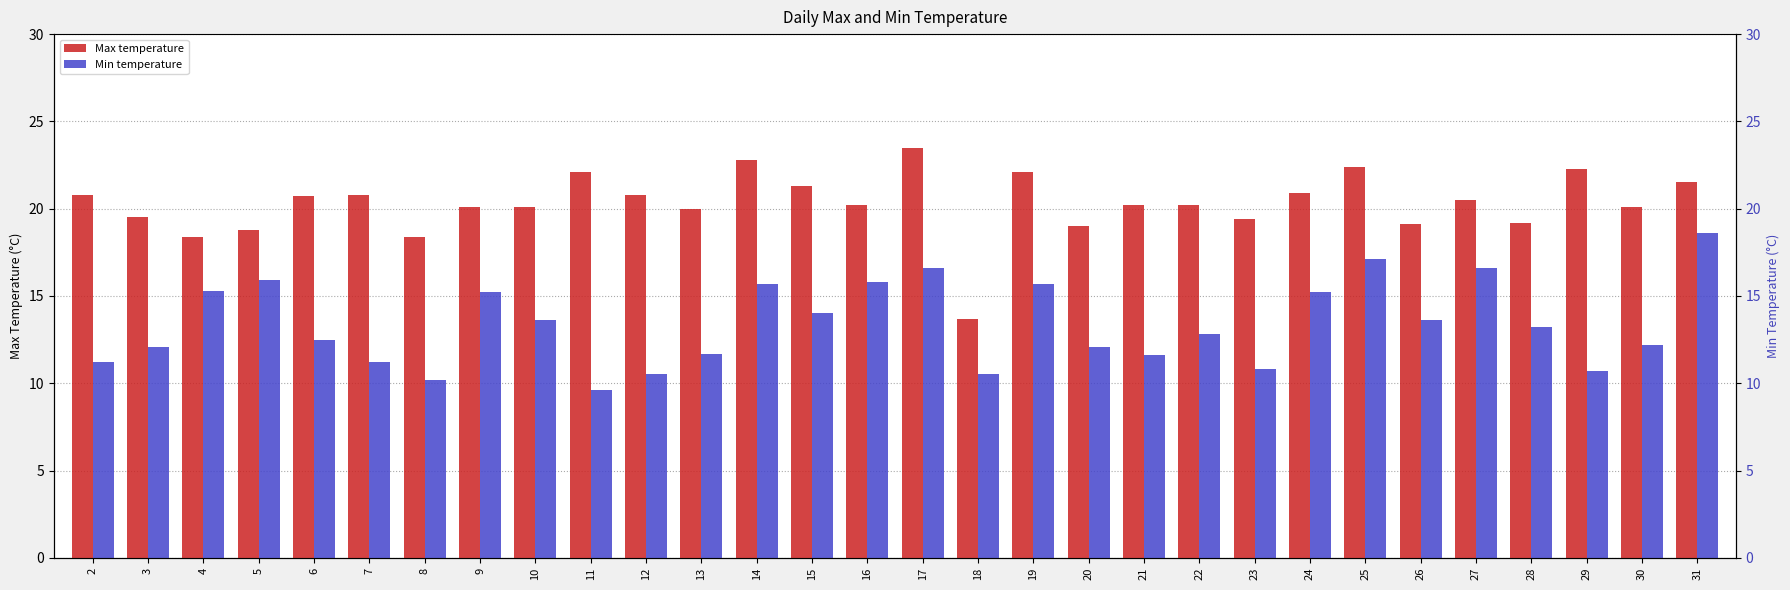

List the series in order of their peak value, lowest first.

Min, Max